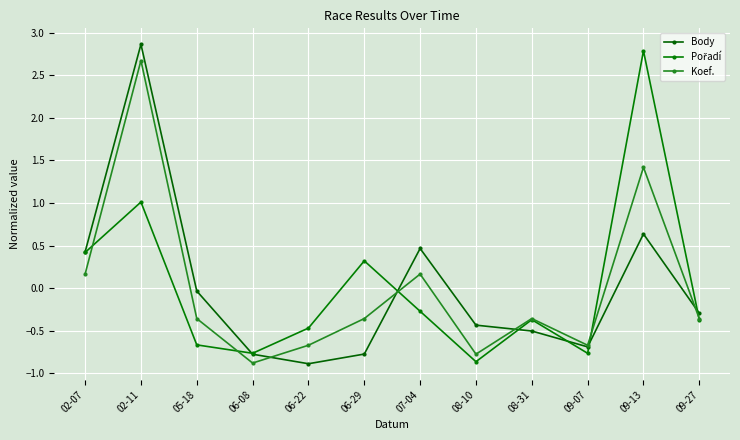

How many lines are shown in the chart?

3